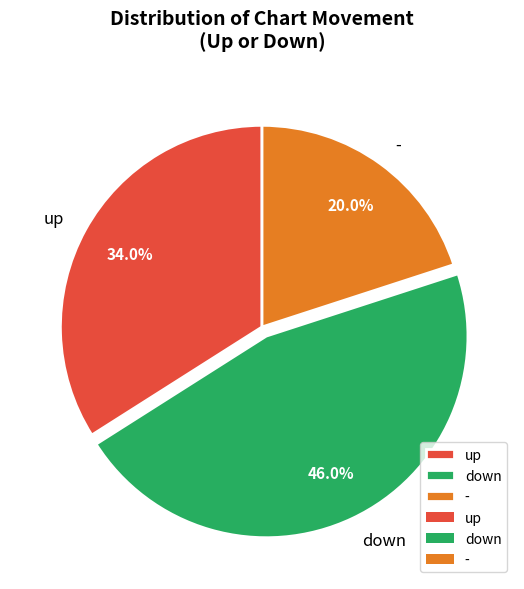

Does up represent more than half of the total?

No